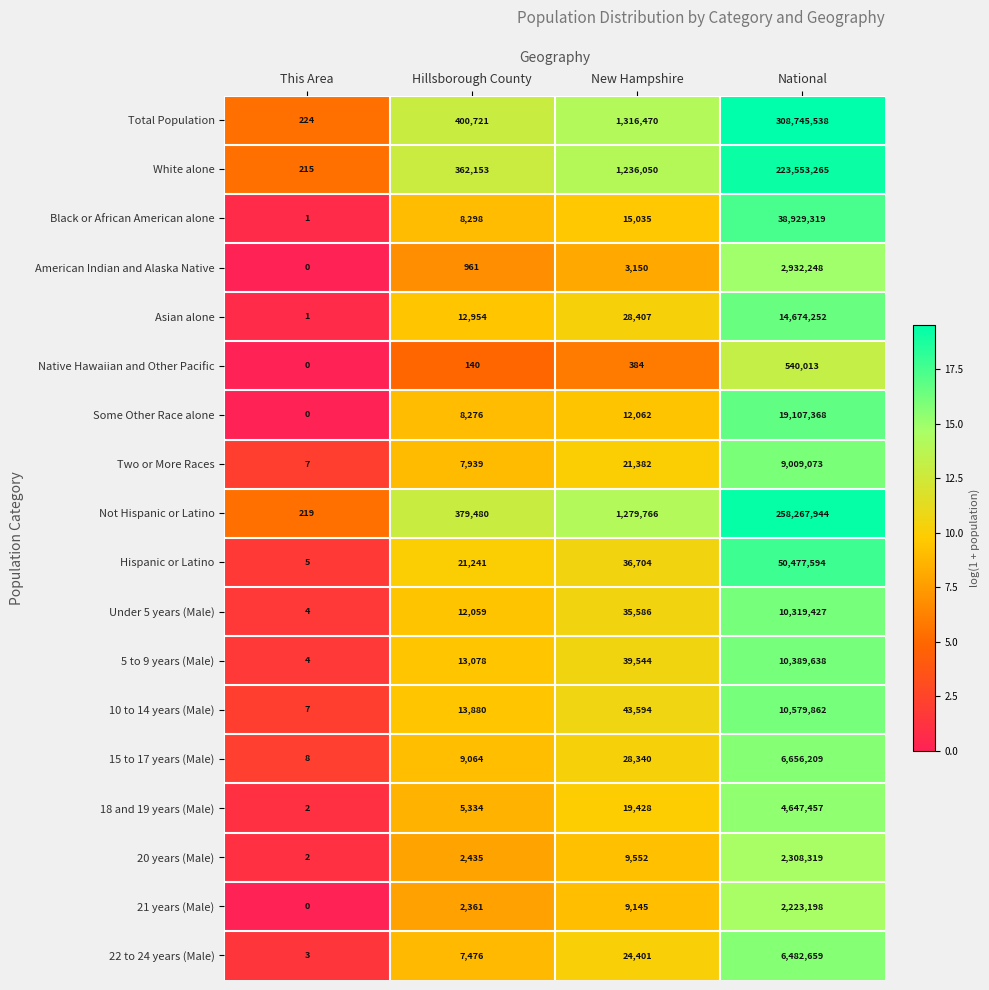

What is the total value across all series at National?

979843383